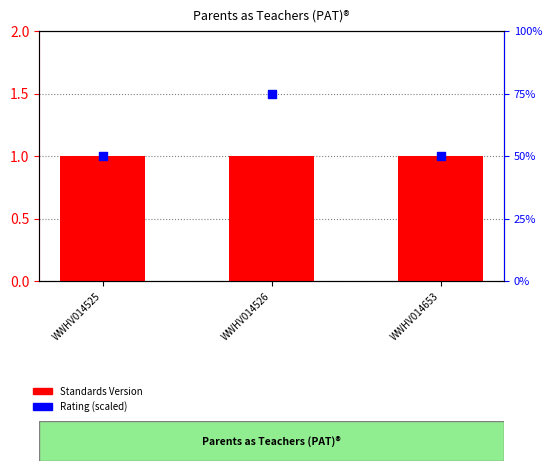

Which series contains the highest Y value?

Standards Version